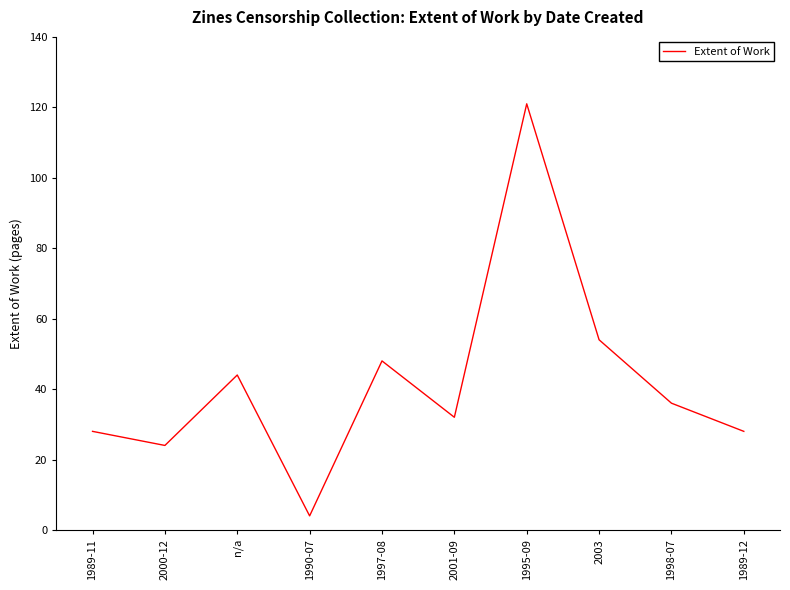

How many interior local peaks (higher than both neighbors) does the data have?

3